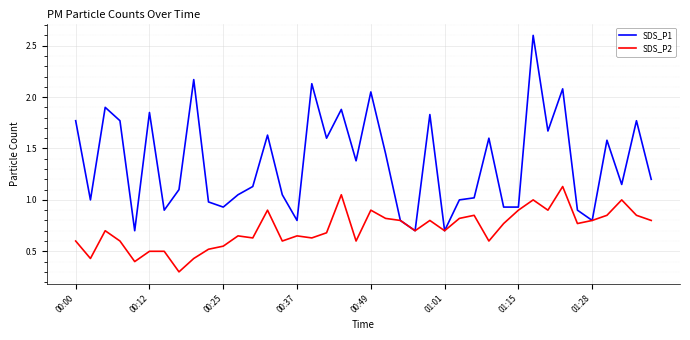

Which series has the largest total across all categories?

SDS_P1